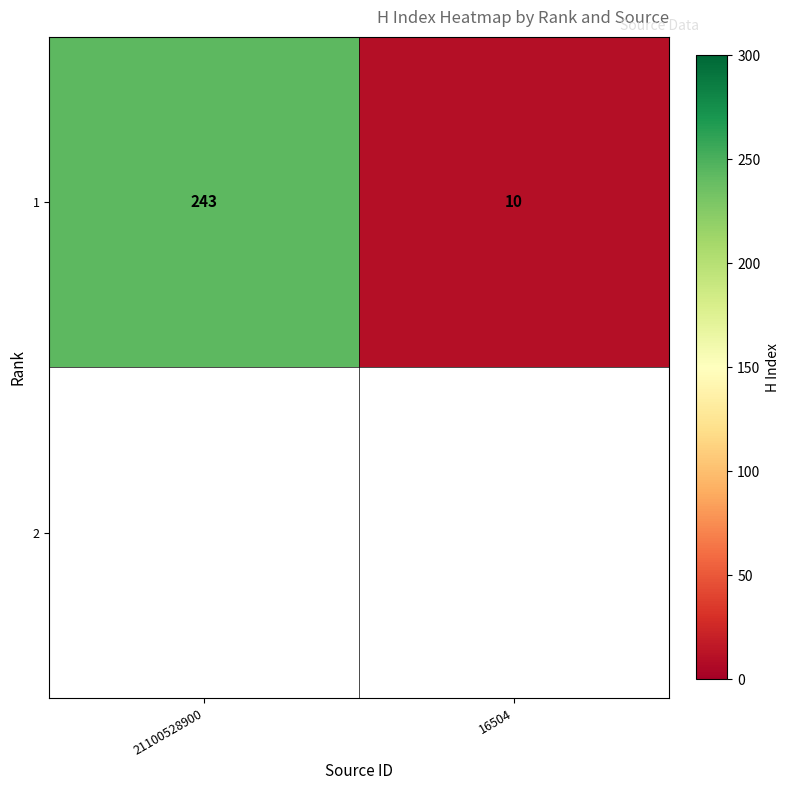

What is the minimum value shown in the chart?

10